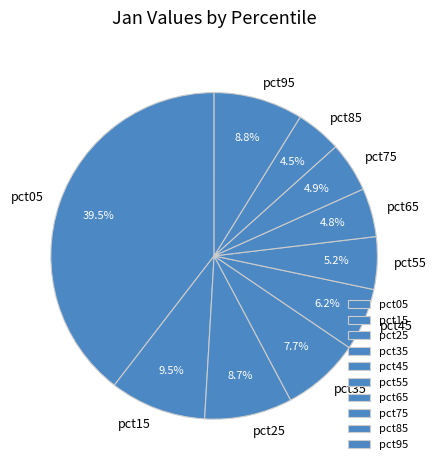

To the nearest percent, what portion does pct75 represent?

5%